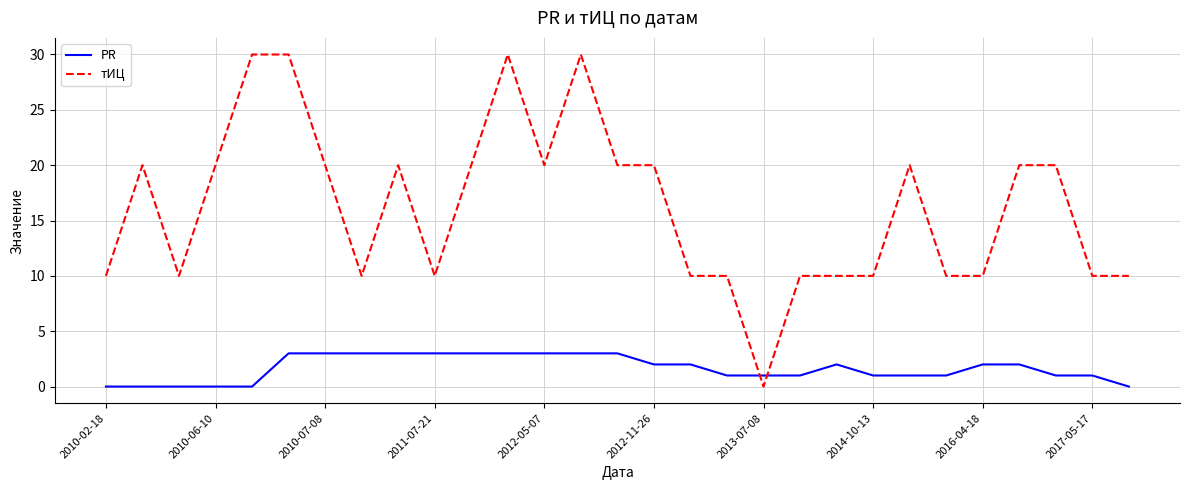

How many times do тИЦ and PR cross each other?

2